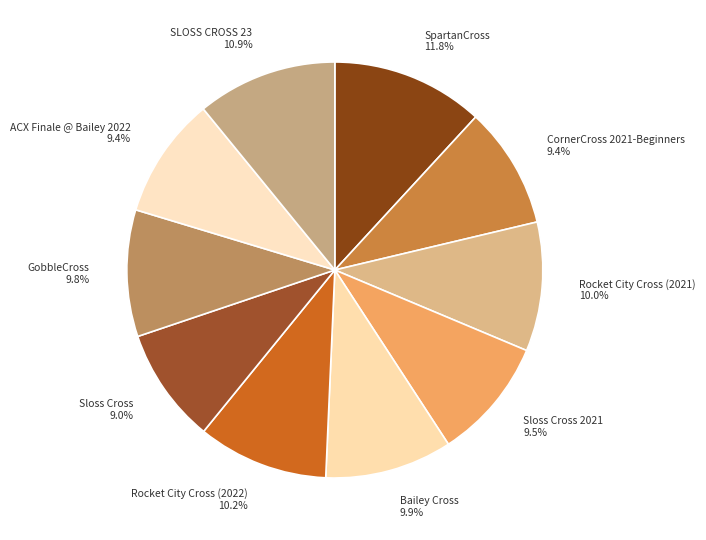

To the nearest percent, what is the average slice percentage?

10%